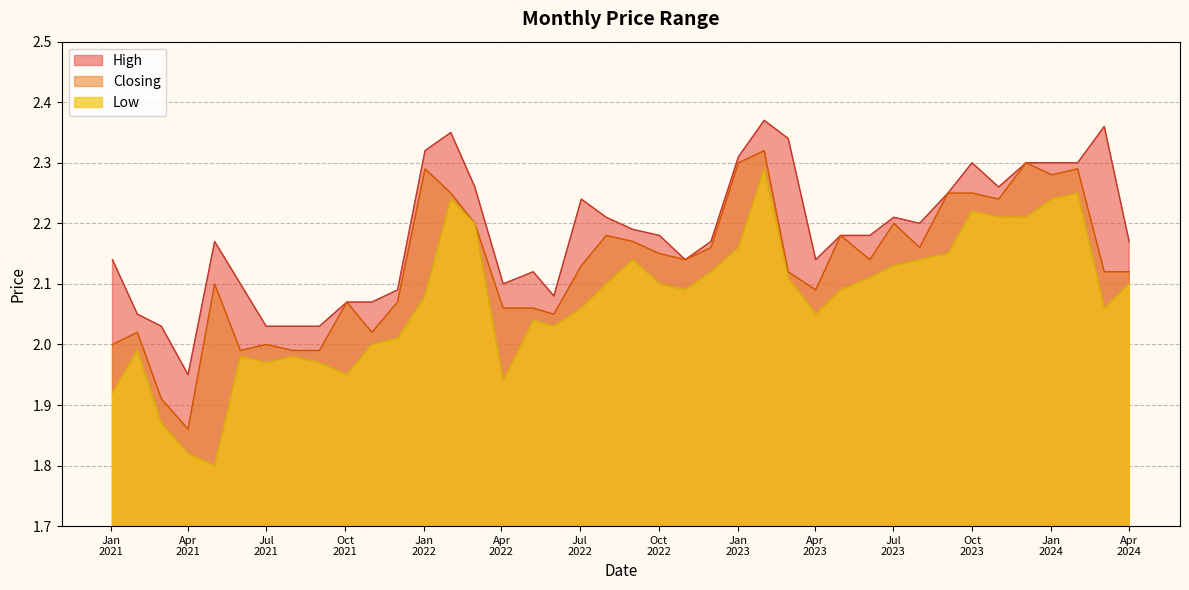

What value does the High series have at 01/06/2021?

2.1